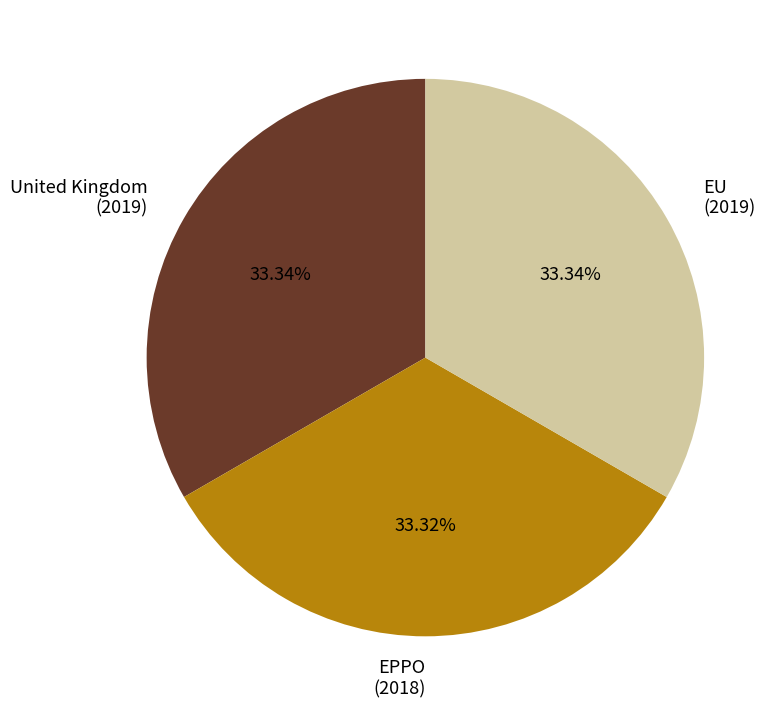

Approximately how many times larger is the value at EPPO compared to United Kingdom?

1.0